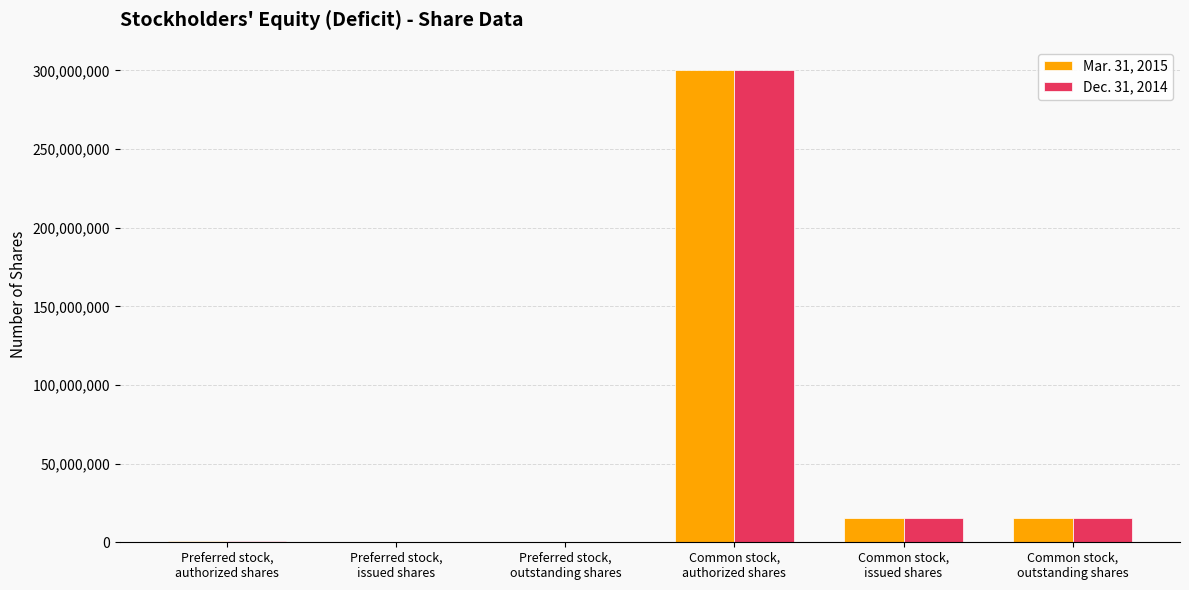

What is the greatest value displayed?

300000000